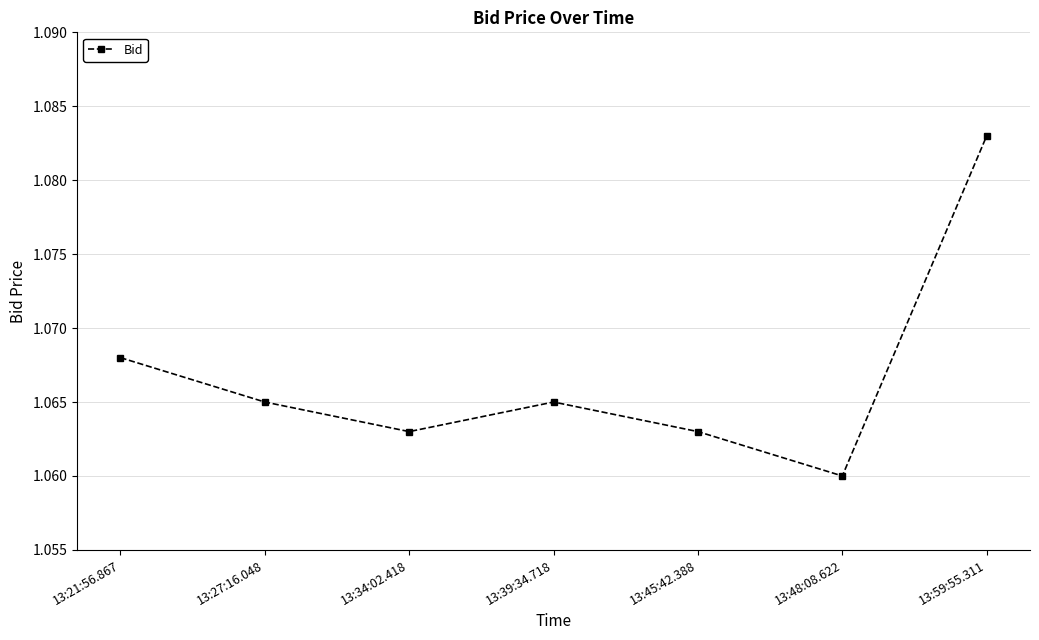

At which category does the data reach its first local peak?

13:39:34.718